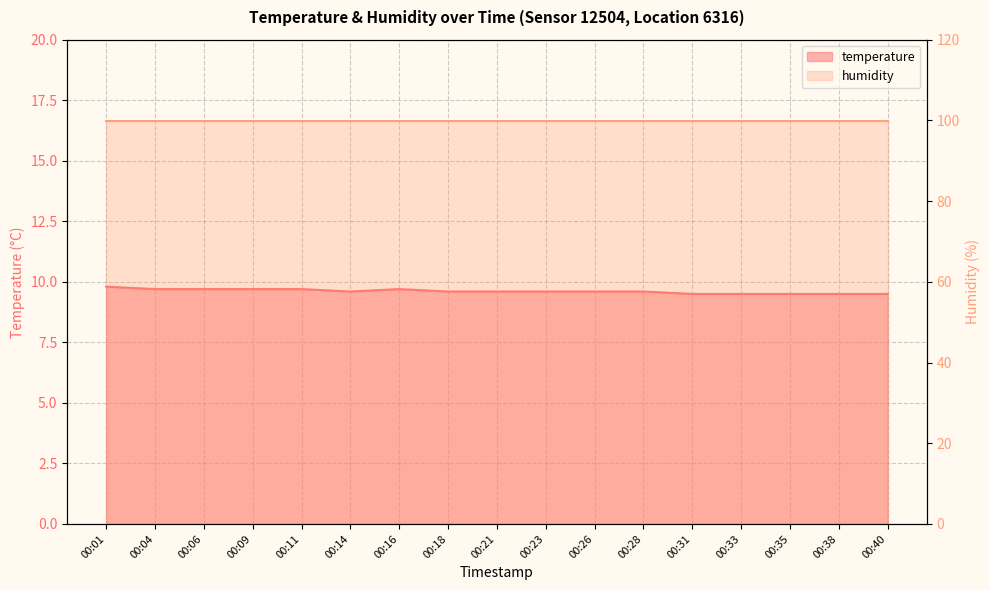

The chart shows a value of 9.7 at 00:11. True or false?

True